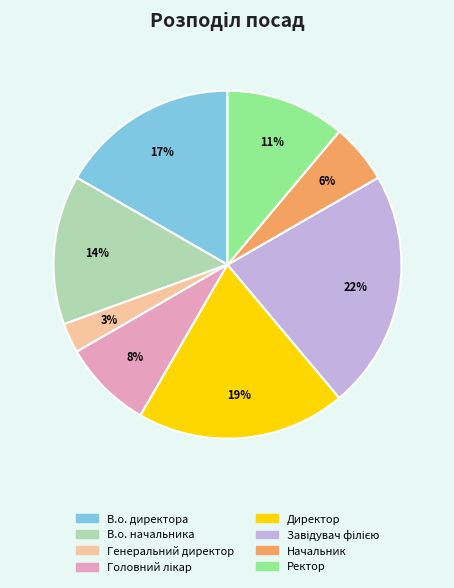

Does Начальник account for over 50% of the chart?

No